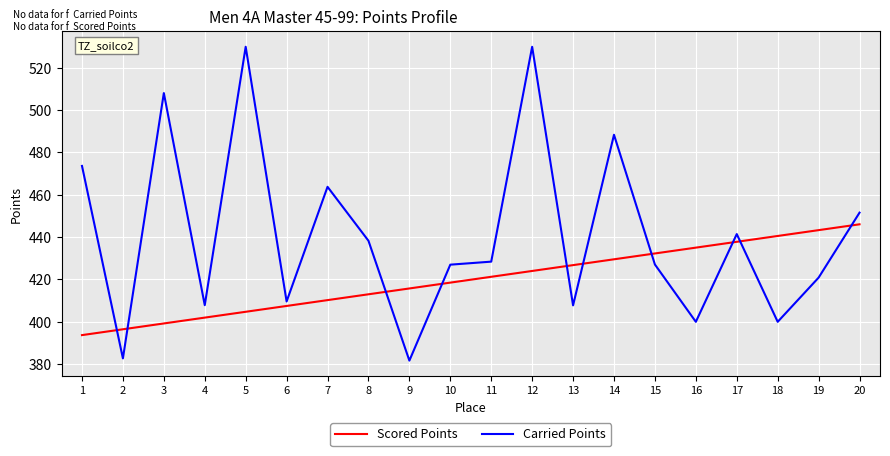

The Carried Points series shows 192.8 at 1. True or false?

False